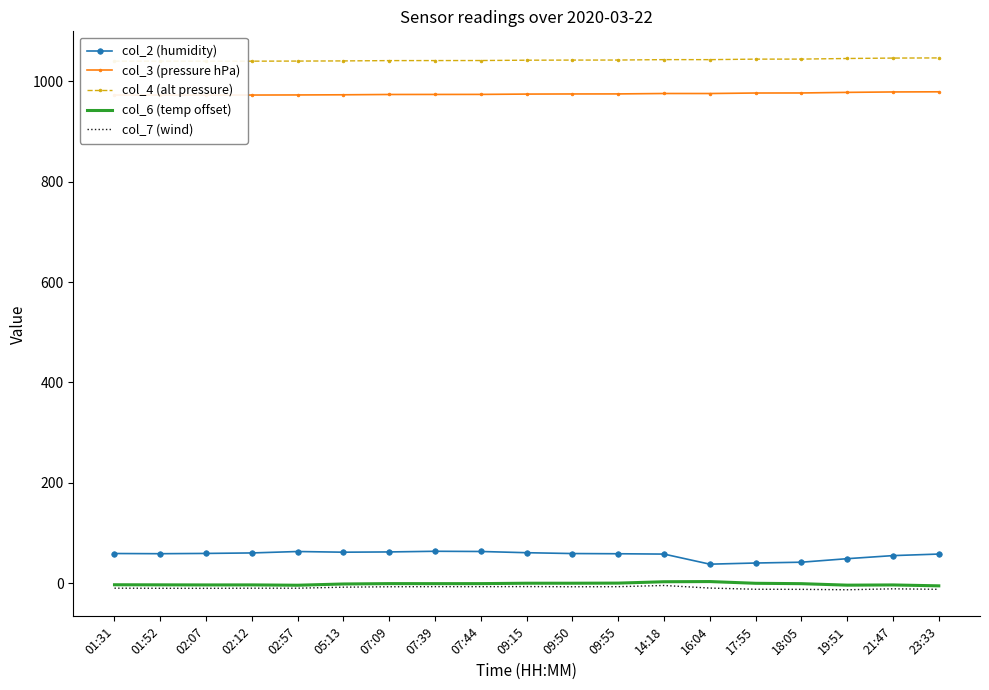

Reading left to right, list all the values displayed in this chart.

col_2 (humidity): 59.3	59.0	59.5	60.5	63.3	62.0	62.5	63.8	63.4	60.9	59.3	58.9	58.2	38.1	40.4	42.0	49.0	55.2	58.2
col_3 (pressure hPa): 972.5	972.5	972.4	972.5	972.6	973.0	973.6	973.6	973.7	974.4	974.6	974.7	975.5	975.5	976.5	976.6	977.8	978.6	978.9
col_4 (alt pressure): 1040.0	1040.0	1039.9	1039.9	1040.1	1040.4	1041.0	1041.1	1041.2	1041.8	1042.1	1042.2	1043.0	1043.0	1044.0	1044.0	1045.2	1046.1	1046.4
col_6 (temp offset): -2.9	-3.1	-3.2	-3.2	-3.8	-1.3	-0.6	-0.7	-0.6	0.1	0.2	0.4	3.1	3.5	0.0	-0.7	-3.7	-3.3	-5.0
col_7 (wind): -9.7	-9.9	-10.0	-9.8	-9.8	-7.7	-6.9	-6.7	-6.7	-6.5	-6.8	-6.7	-4.3	-9.5	-11.8	-12.0	-12.8	-11.0	-12.0